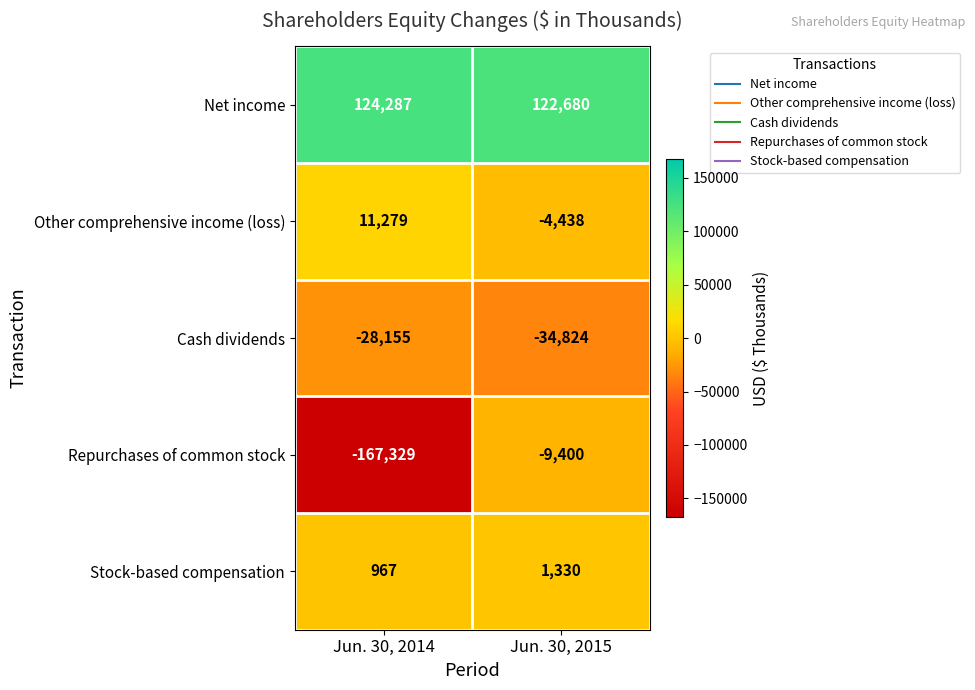

Where is Repurchases of common stock nearest to the value -88364?

Jun. 30, 2015